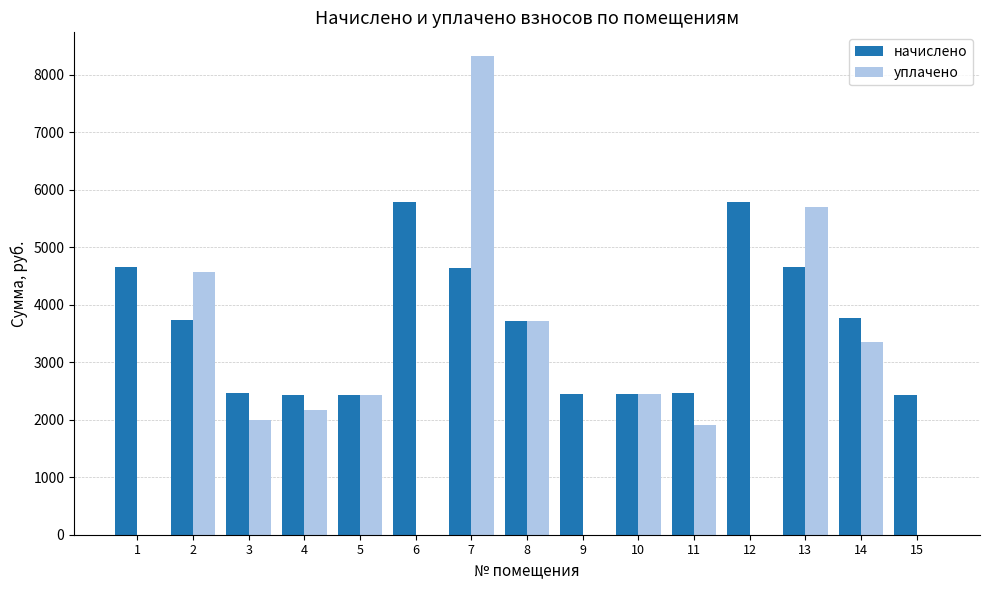

What is the greatest value displayed?

8319.1